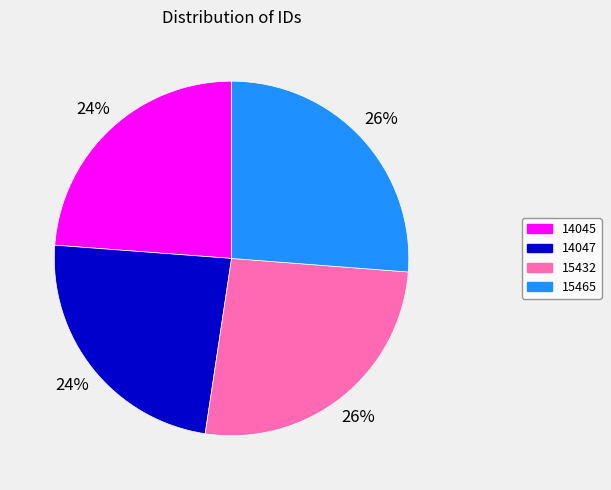

To the nearest percent, what is the average slice percentage?

25%